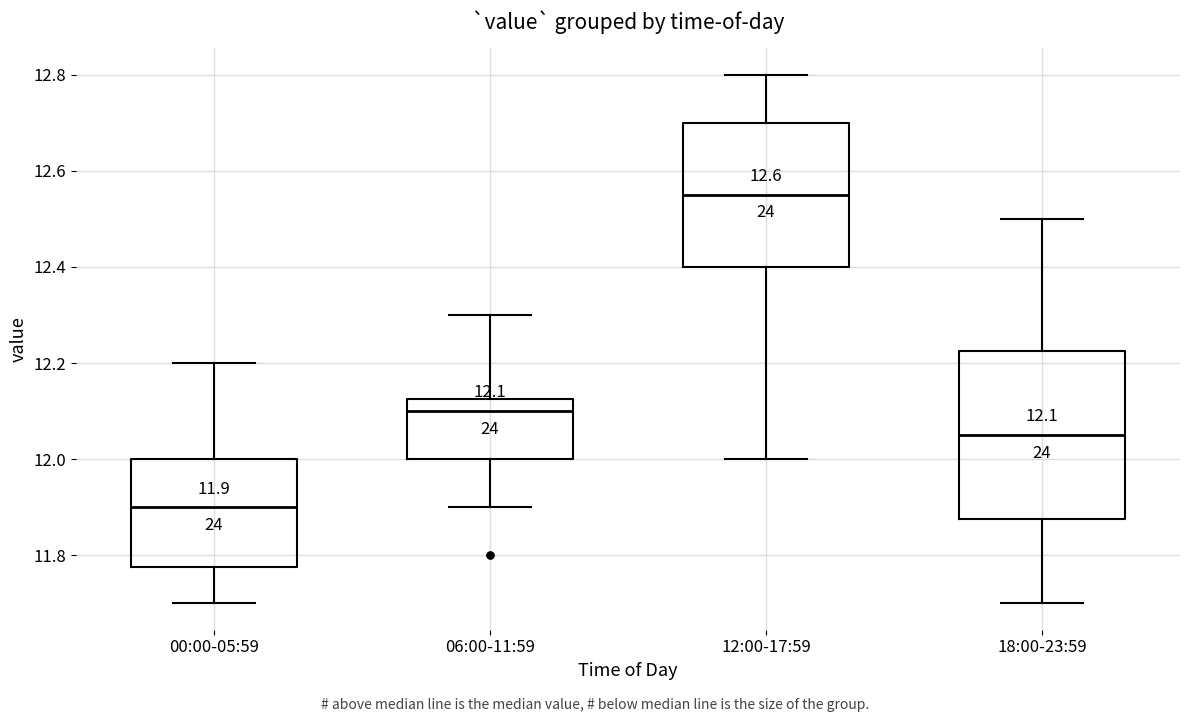

Comparing the boxes themselves (not the whiskers), which one is the tallest?

18:00-23:59